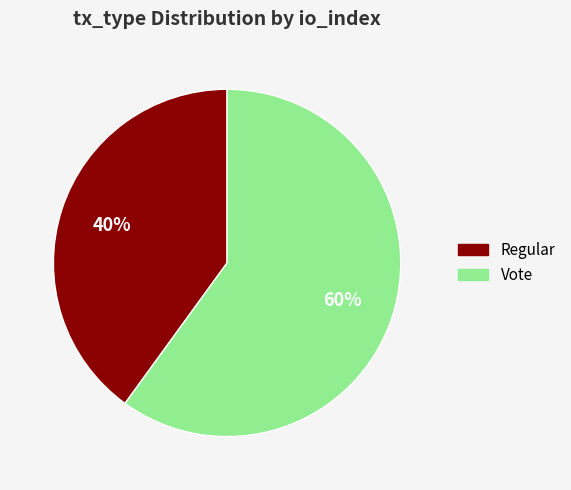

Between Vote and Regular, which is larger?

Vote